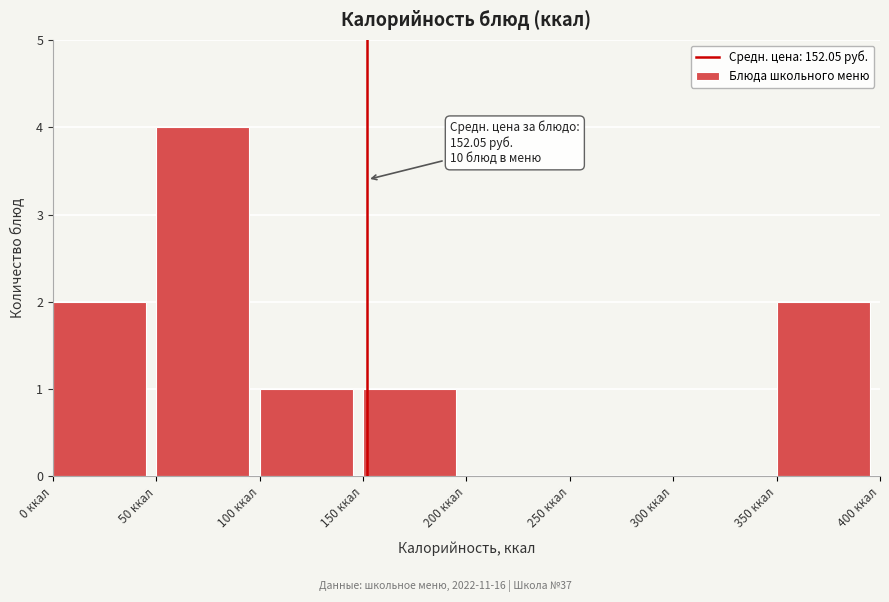

Which range on the x-axis has the tallest bar?

50 to 100